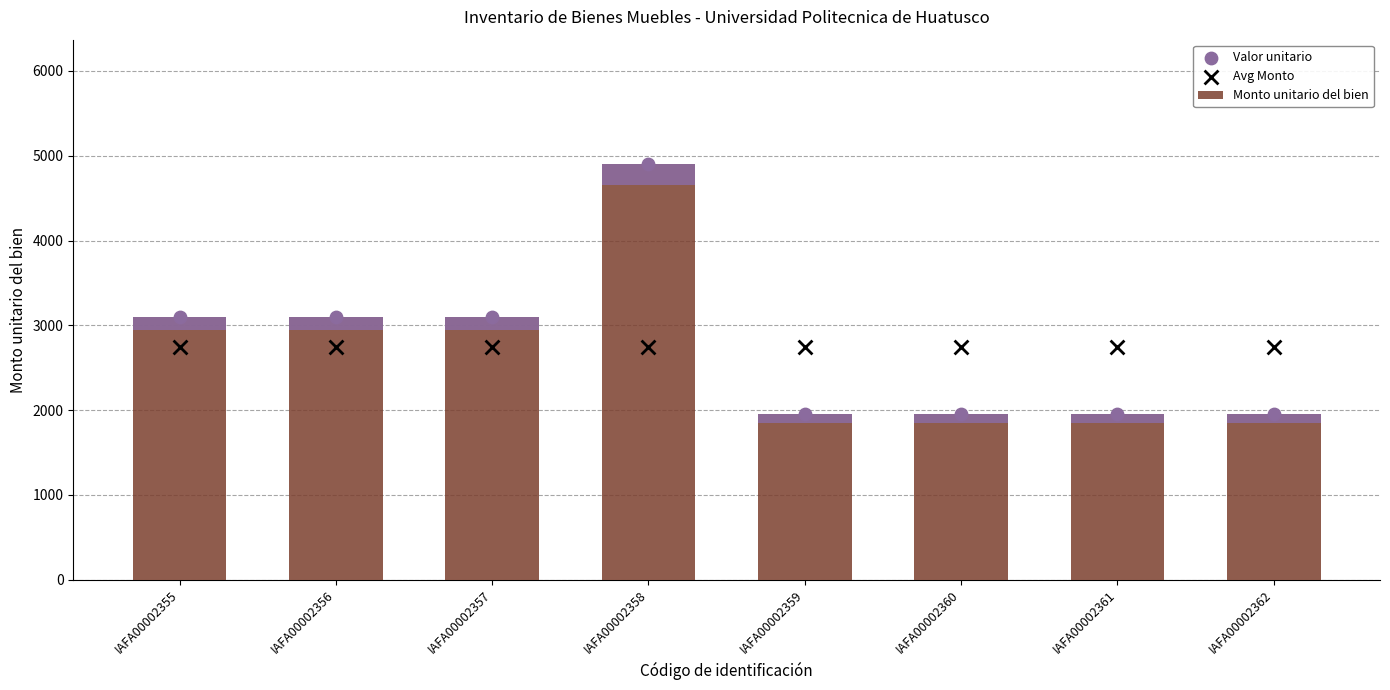

What are all the series names shown in the legend?

Monto unitario del bien, Valor unitario, Avg Monto